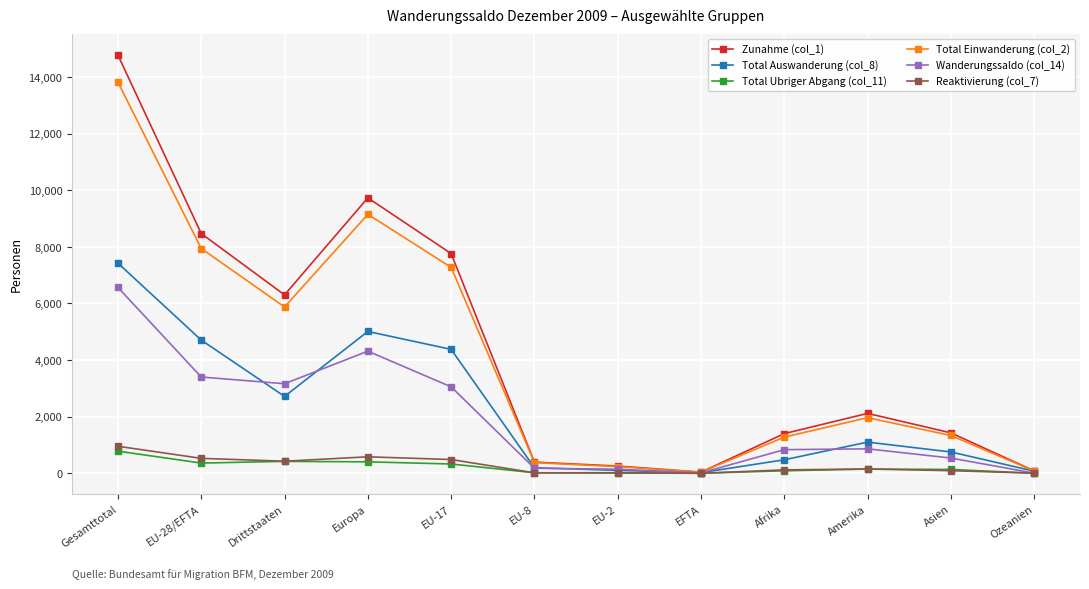

Which series has the largest total across all categories?

Zunahme (col_1)